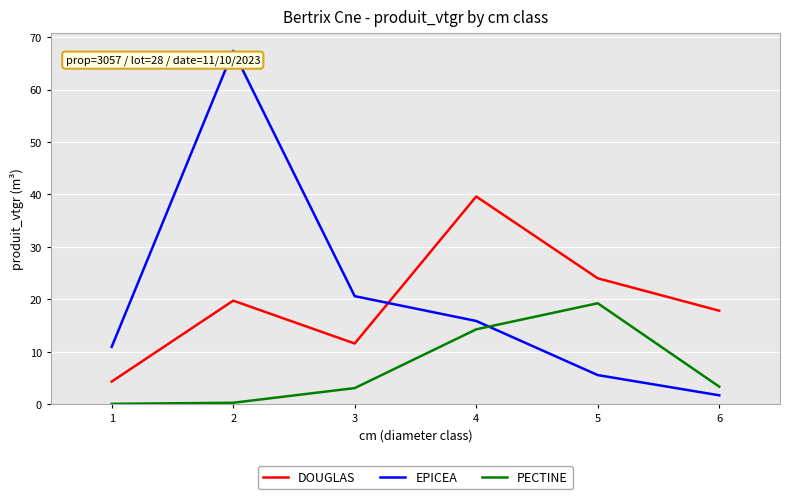

True or false: EPICEA has more than 0 points higher than both neighbors.

True